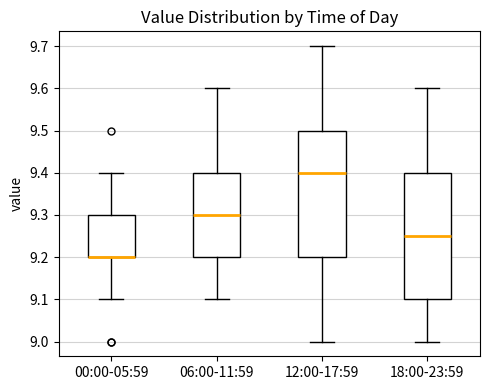

Reading left to right, read every box against the y-axis: the position of its median line, the range the box covers, and the ends of its whiskers. The values are not printed on the chart, so give them approximately, as read against the axis.

00:00-05:59: median 9.20 (drawn on the box's lower edge), box 9.20 to 9.30, whiskers 9.10 to 9.40
06:00-11:59: median 9.30, box 9.20 to 9.40, whiskers 9.10 to 9.60
12:00-17:59: median 9.40, box 9.20 to 9.50, whiskers 9.00 to 9.70
18:00-23:59: median 9.25, box 9.10 to 9.40, whiskers 9.00 to 9.60